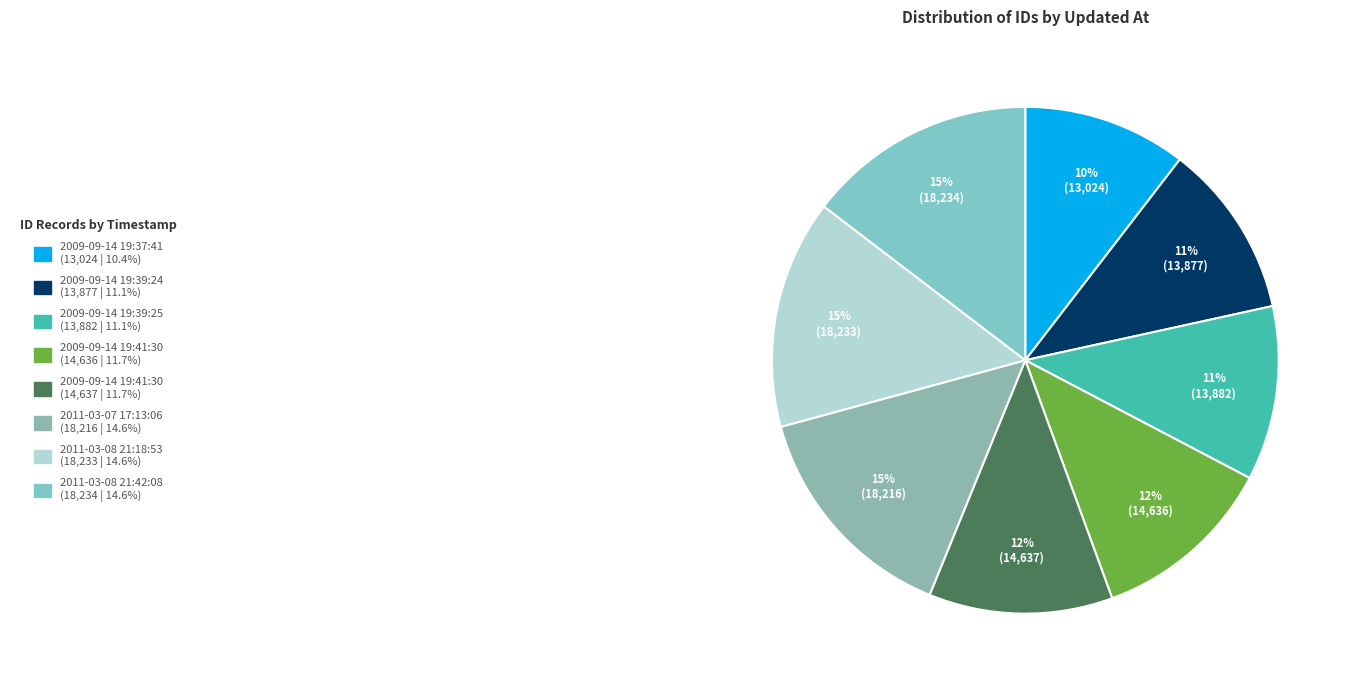

Which category has the biggest portion of the pie?

2011-03-08 21:42:08